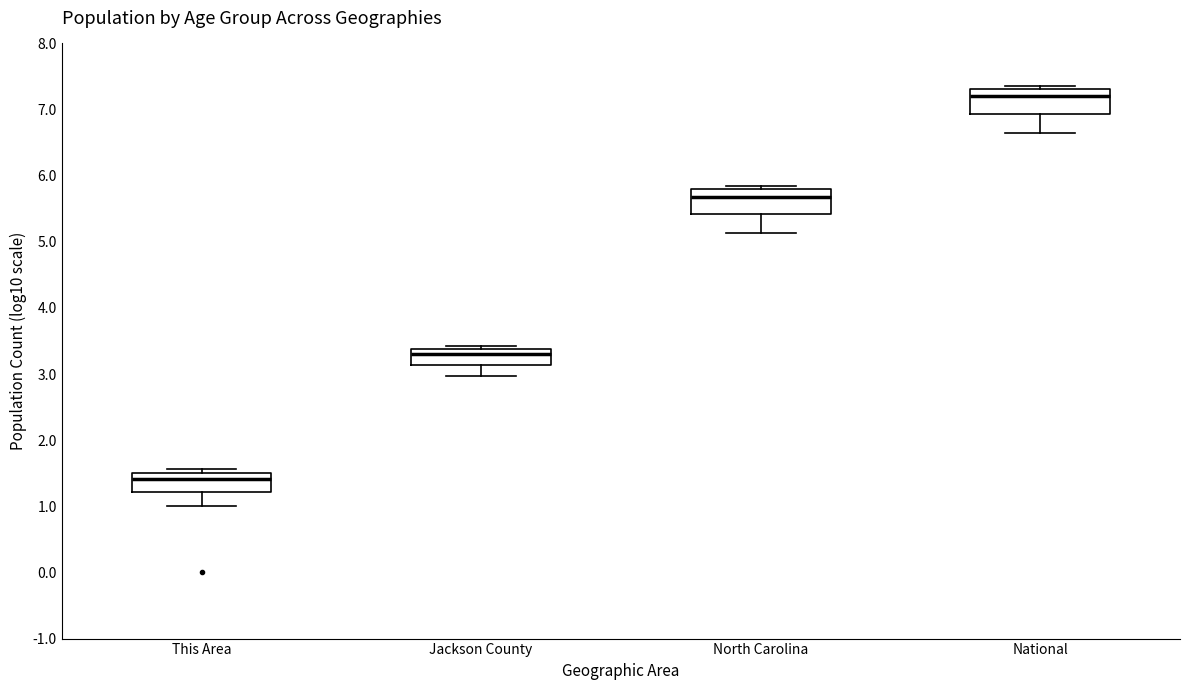

Reading left to right, transcribe this box plot: for each box, give where its median line is, the range the box spans, and where its two whiskers end, as read against the y-axis. The values are not printed on the chart, so give them approximately, as read against the axis.

This Area: median 1.4, box 1.2 to 1.5, whiskers 1.0 to 1.6
Jackson County: median 3.3, box 3.1 to 3.4, whiskers 3.0 to 3.4 (just above the box's upper edge)
North Carolina: median 5.7, box 5.4 to 5.8, whiskers 5.1 to 5.8 (just above the box's upper edge)
National: median 7.2, box 6.9 to 7.3, whiskers 6.6 to 7.4